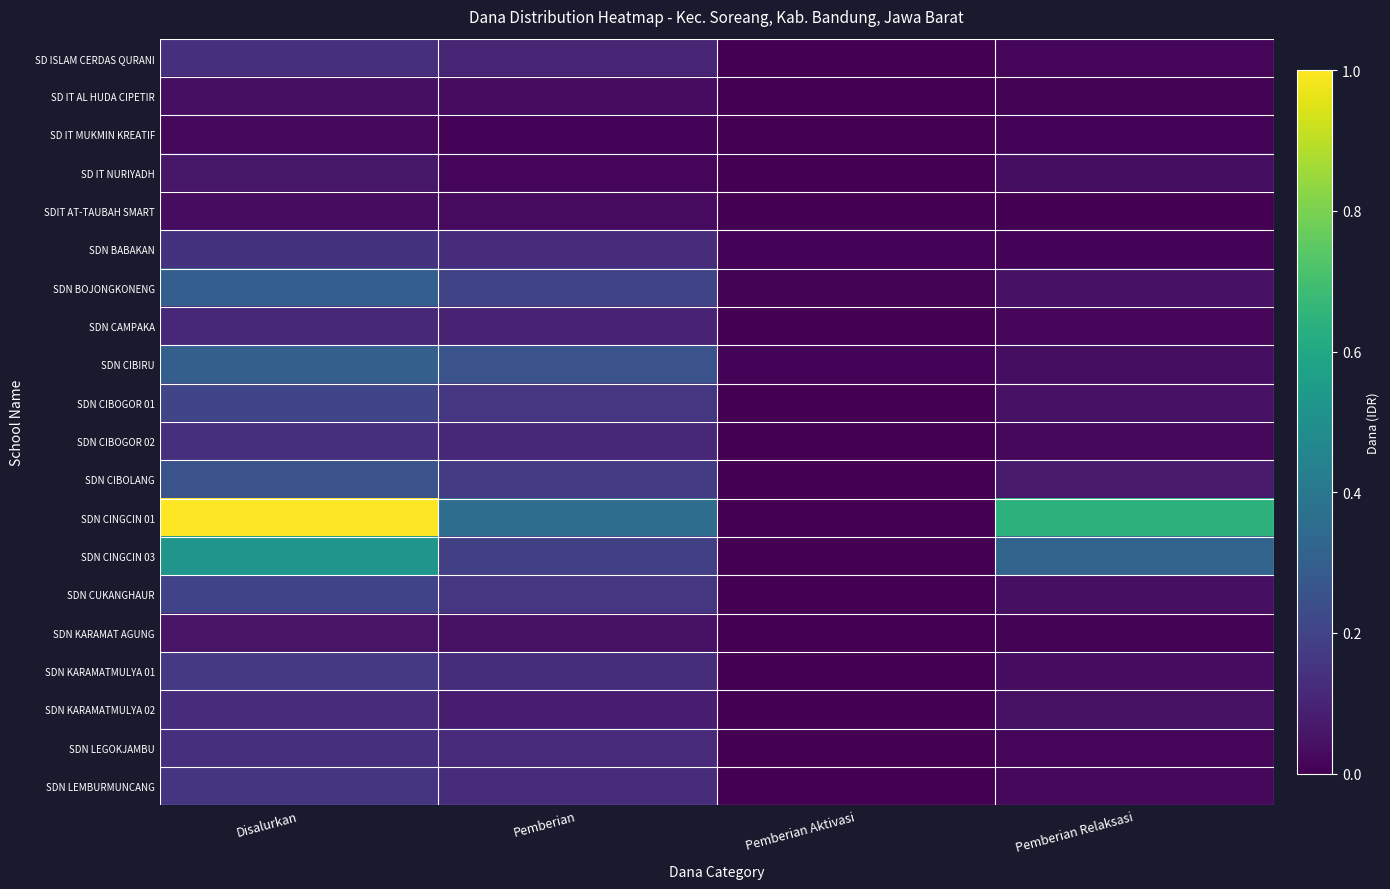

Between Pemberian and Pemberian Relaksasi, which is larger?

Pemberian